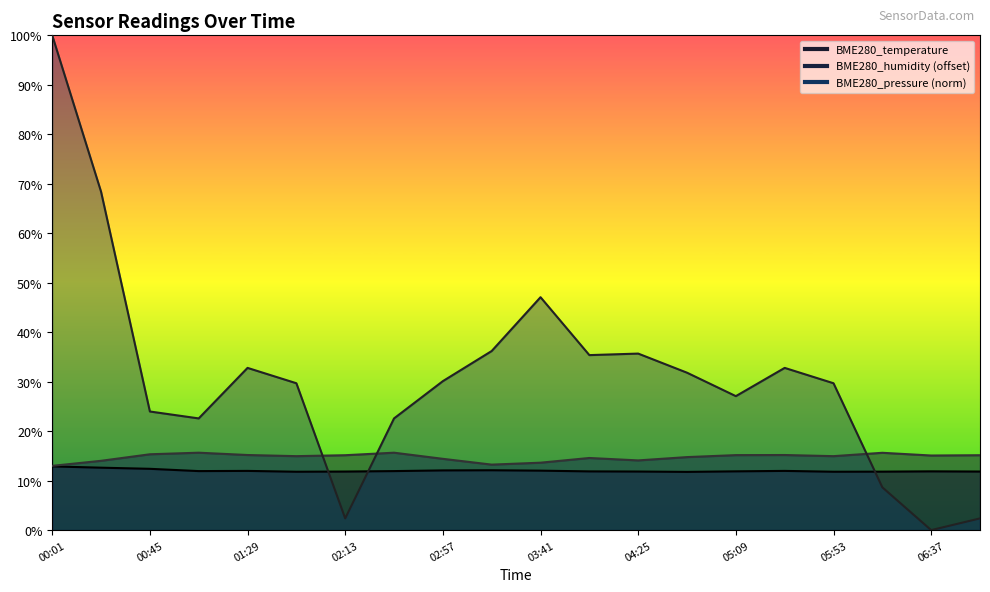

Count the number of data series in this chart.

3